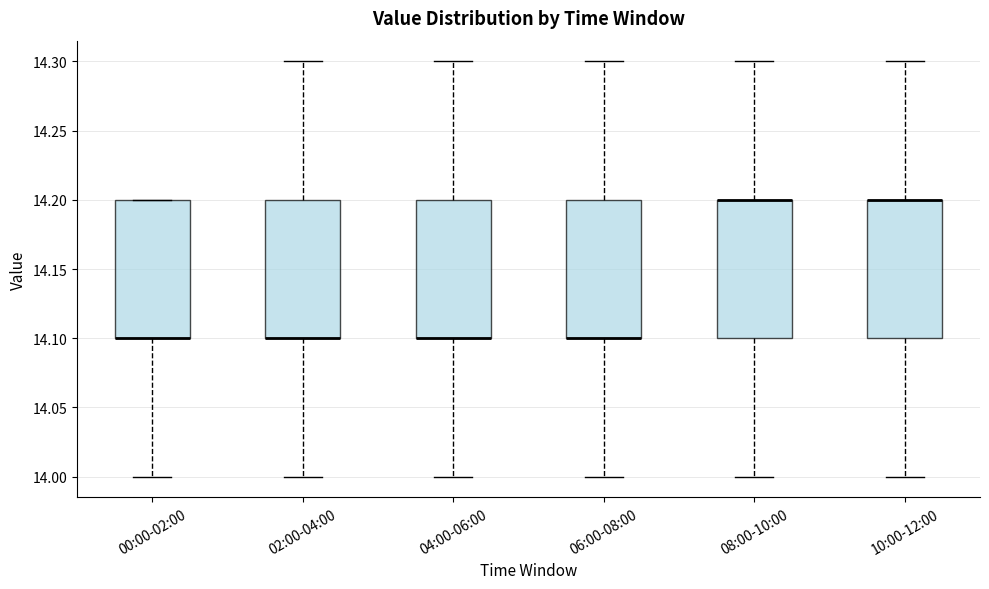

Reading left to right, transcribe this box plot: for each box, give where its median line is, the range the box spans, and where its two whiskers end, as read against the y-axis. The values are not printed on the chart, so give them approximately, as read against the axis.

00:00-02:00: median 14.1 (drawn on the box's lower edge), box 14.1 to 14.2, whiskers 14.0 to 14.2
02:00-04:00: median 14.1 (drawn on the box's lower edge), box 14.1 to 14.2, whiskers 14.0 to 14.3
04:00-06:00: median 14.1 (drawn on the box's lower edge), box 14.1 to 14.2, whiskers 14.0 to 14.3
06:00-08:00: median 14.1 (drawn on the box's lower edge), box 14.1 to 14.2, whiskers 14.0 to 14.3
08:00-10:00: median 14.2 (drawn on the box's upper edge), box 14.1 to 14.2, whiskers 14.0 to 14.3
10:00-12:00: median 14.2 (drawn on the box's upper edge), box 14.1 to 14.2, whiskers 14.0 to 14.3